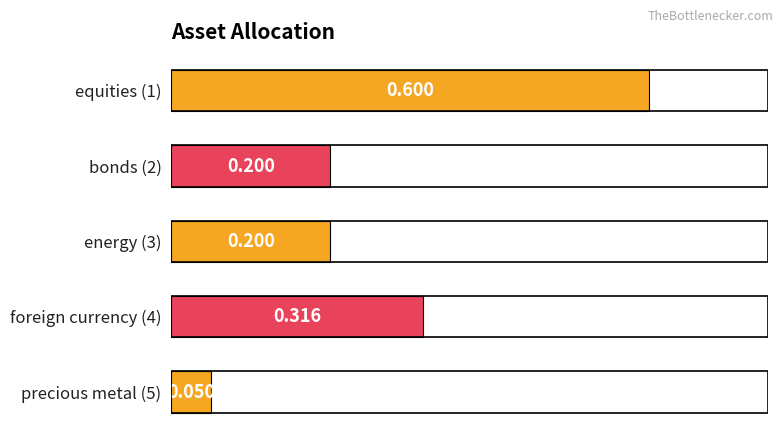

How many bars are there in total?

5